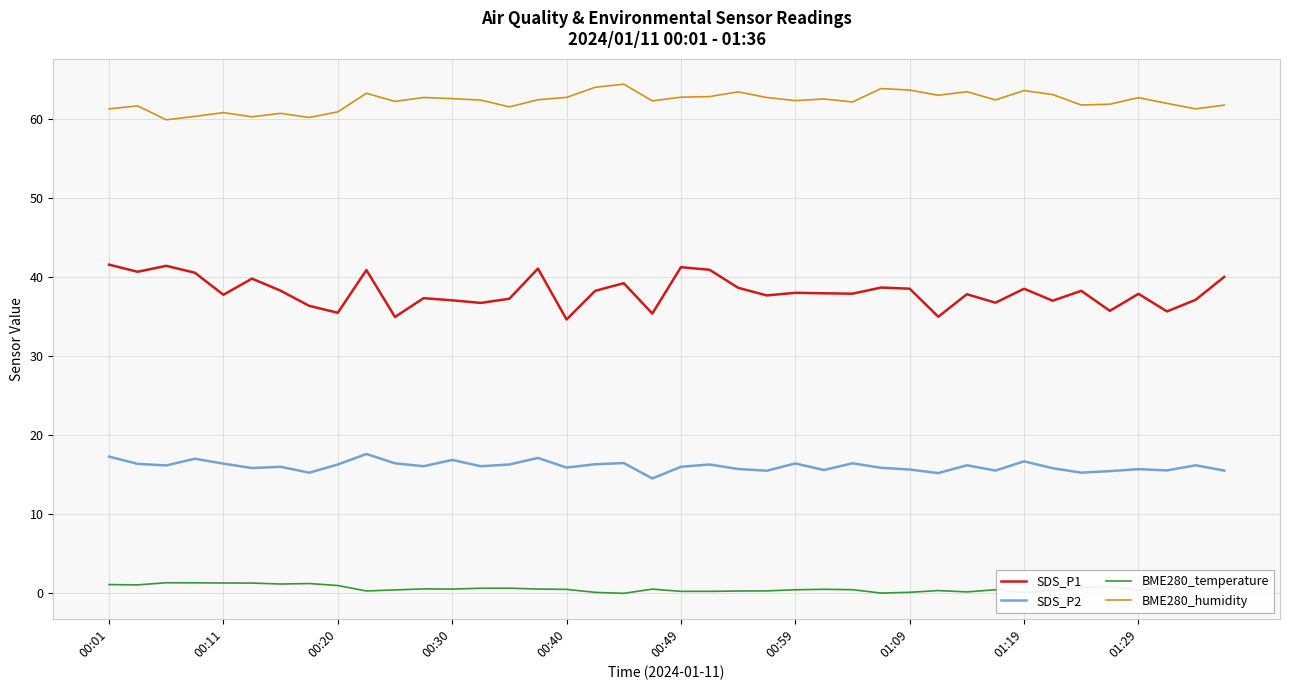

What is the difference between the maximum and minimum values in the BME280_humidity series?

4.5